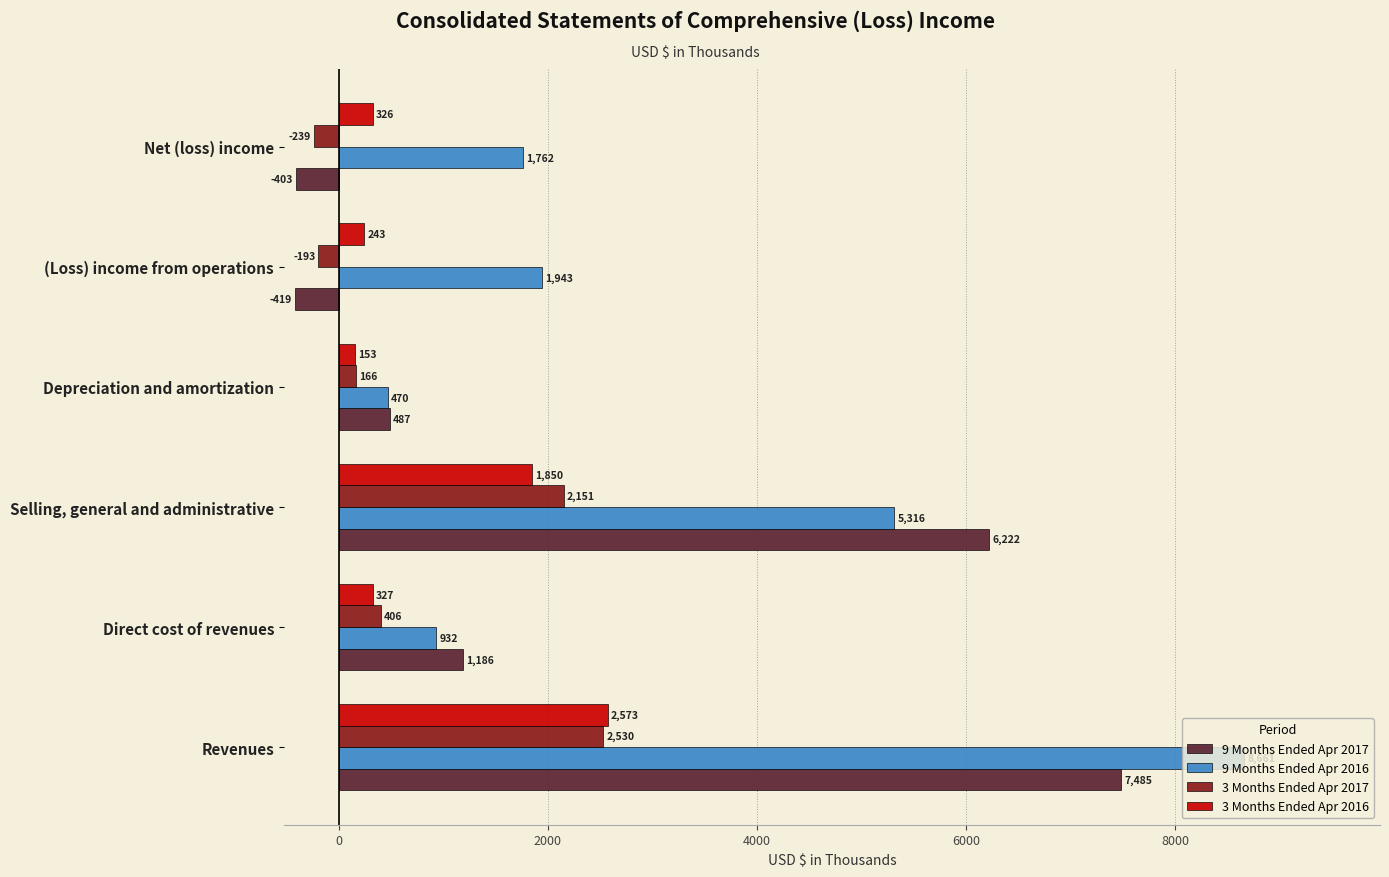

What are all the series names shown in the legend?

9 Months Ended Apr 2017, 9 Months Ended Apr 2016, 3 Months Ended Apr 2017, 3 Months Ended Apr 2016